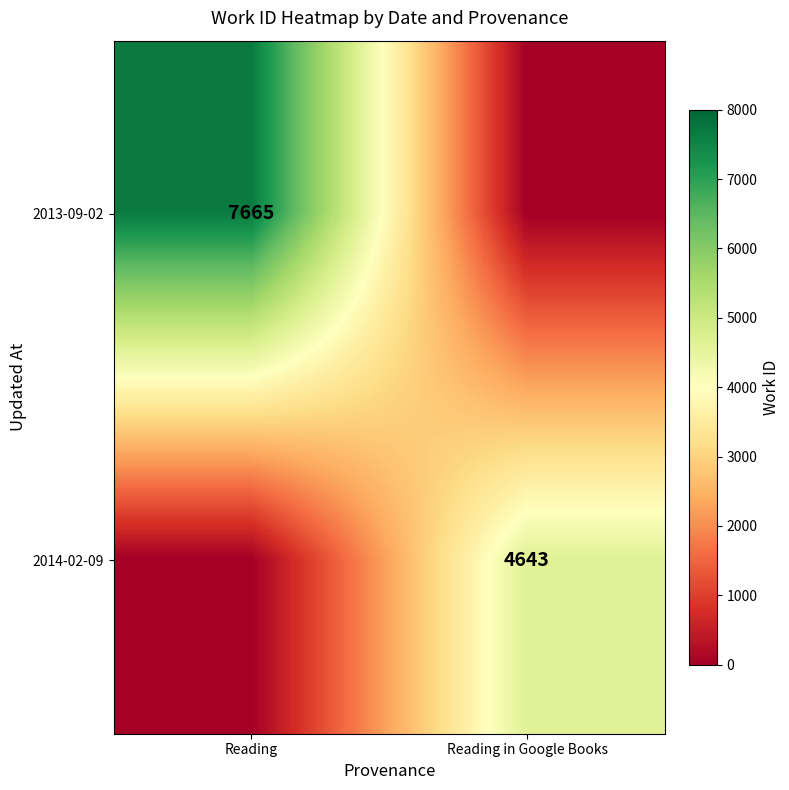

The 2014-02-09 series shows 7128 at Reading in Google Books. True or false?

False